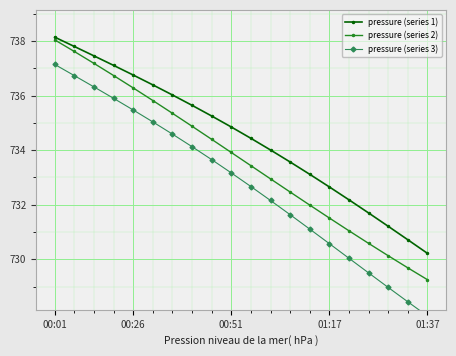

What is the highest value of the pressure (series 1) series?

738.1